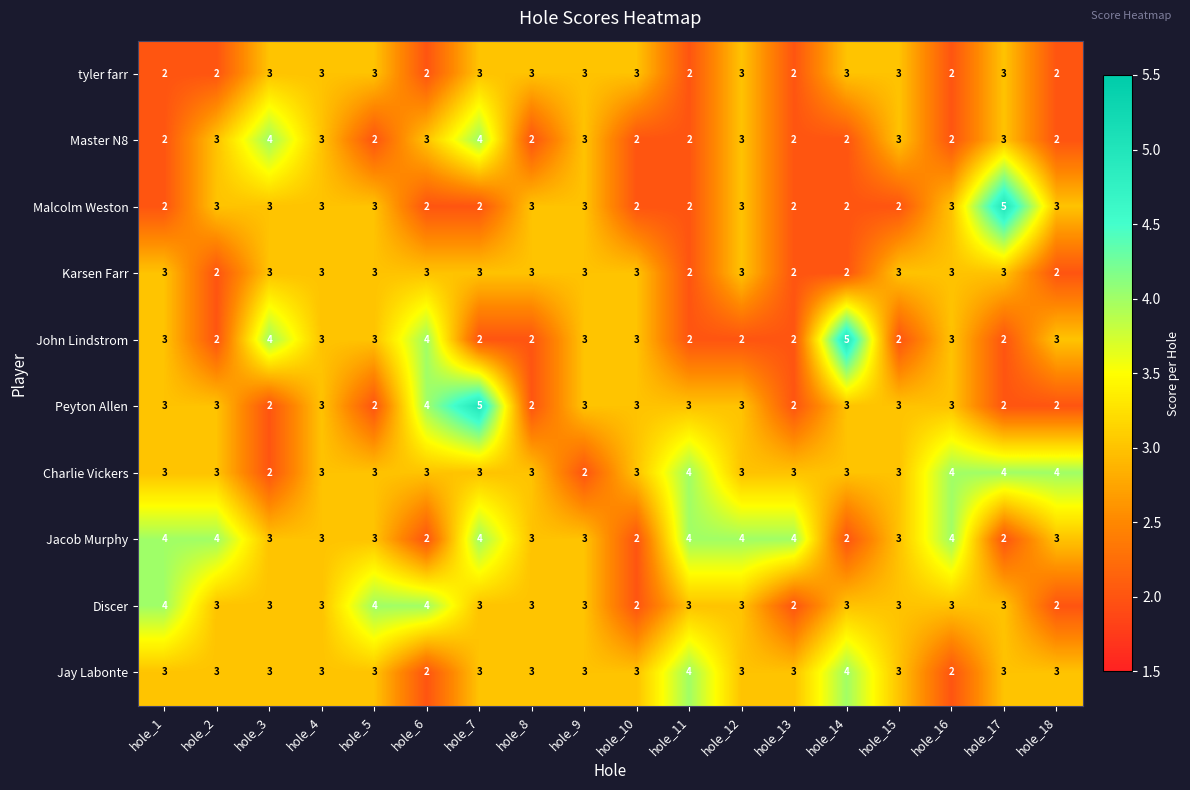

What is the sum of all Jay Labonte values?

54